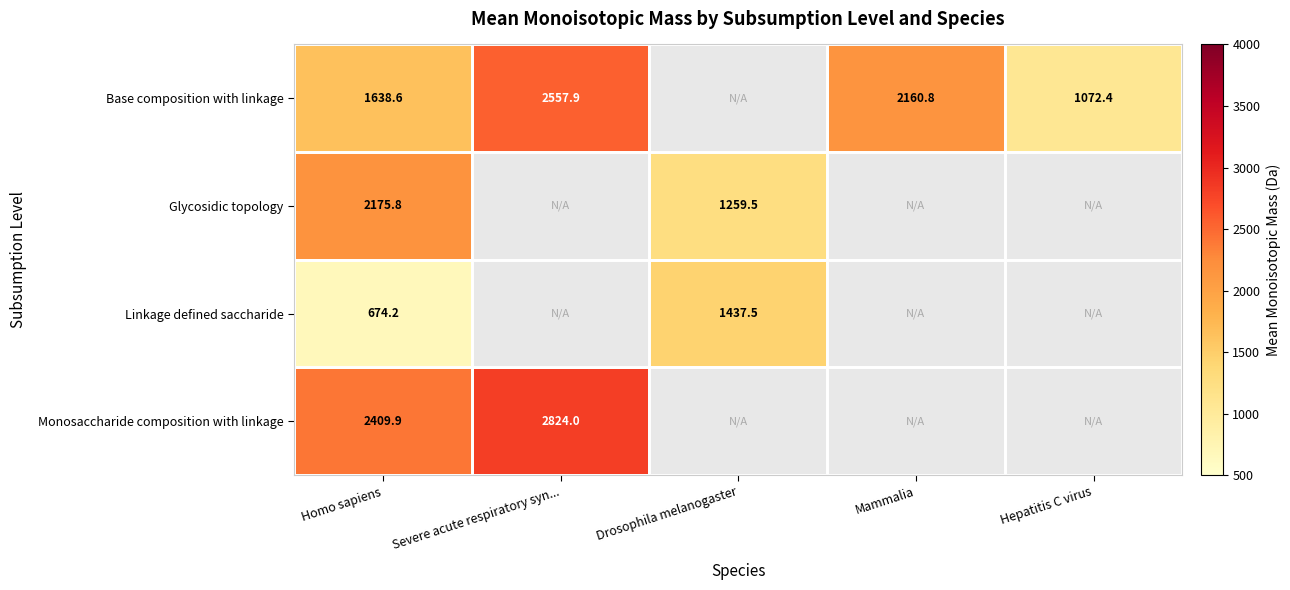

Is the value of Monosaccharide composition with linkage at Homo sapiens greater than the value of Linkage defined saccharide at Drosophila melanogaster?

Yes